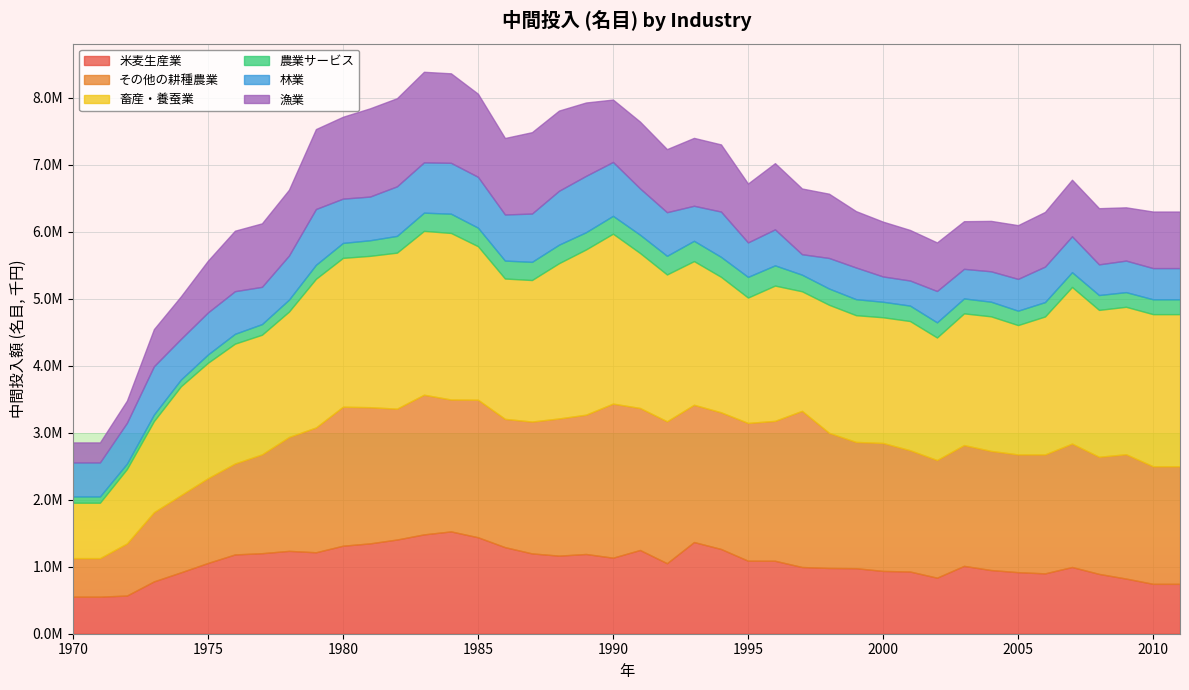

What is the sum of the 漁業 values at 1989 and 1978?

2123901.7